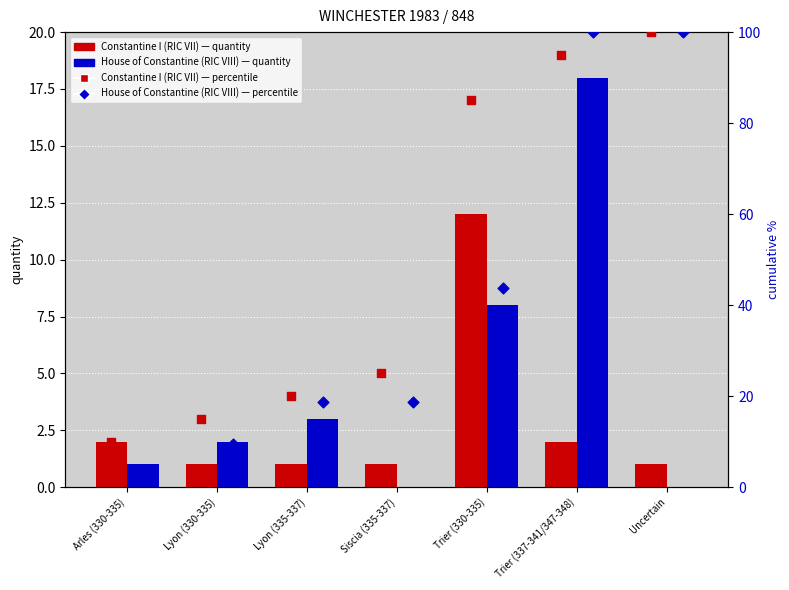

Which series has the largest Y range (max minus min)?

House of Constantine (RIC VIII) percentile